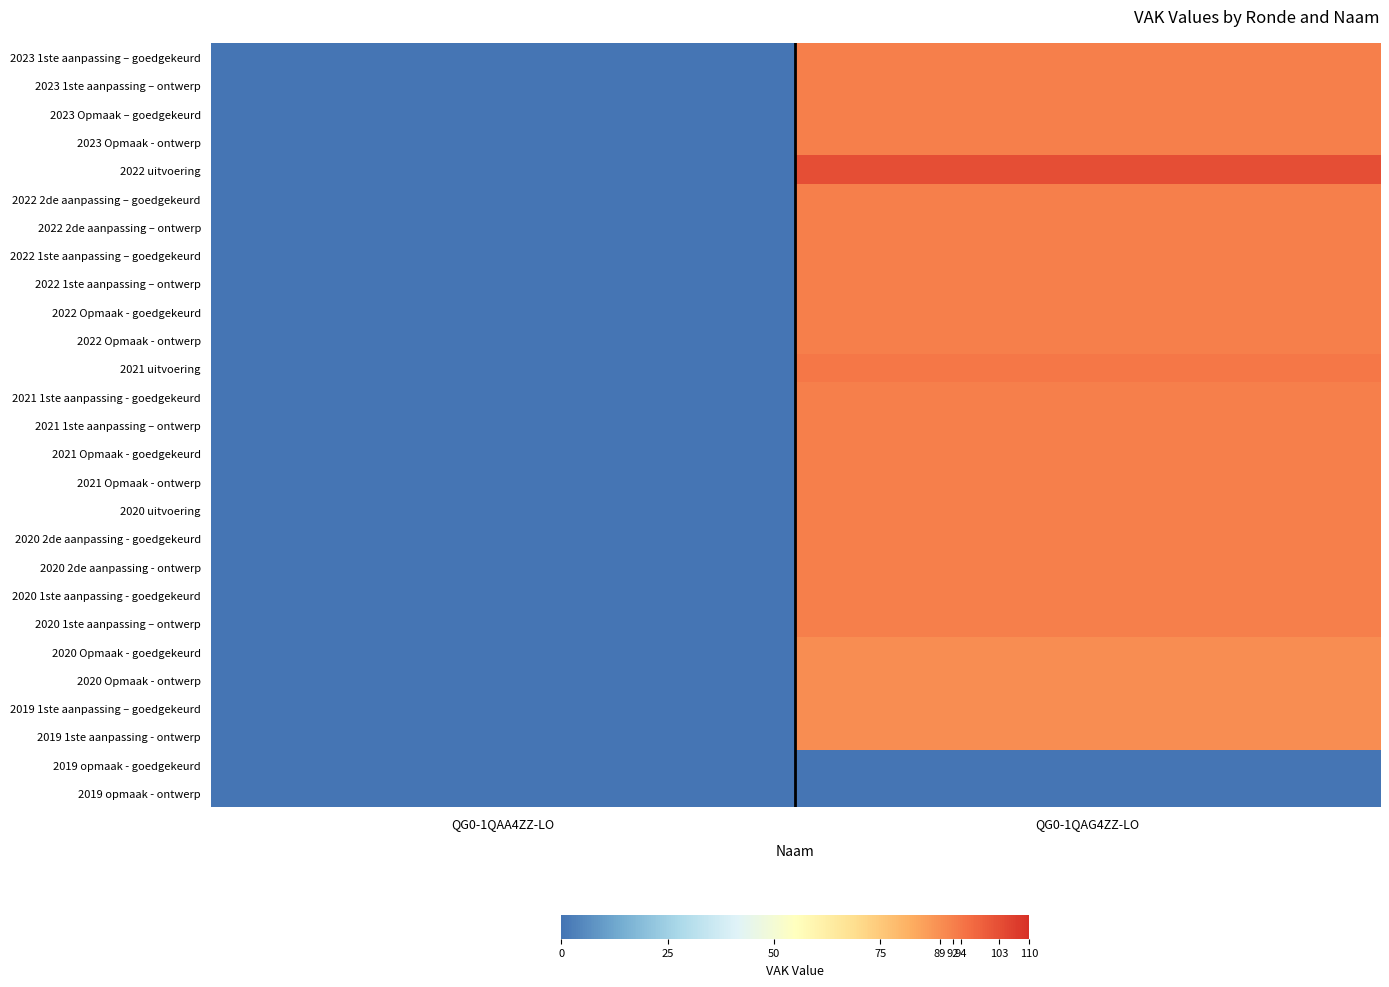

Between QG0-1QAA4ZZ-LO and QG0-1QAG4ZZ-LO, which series saw the biggest shift?

2022 uitvoering